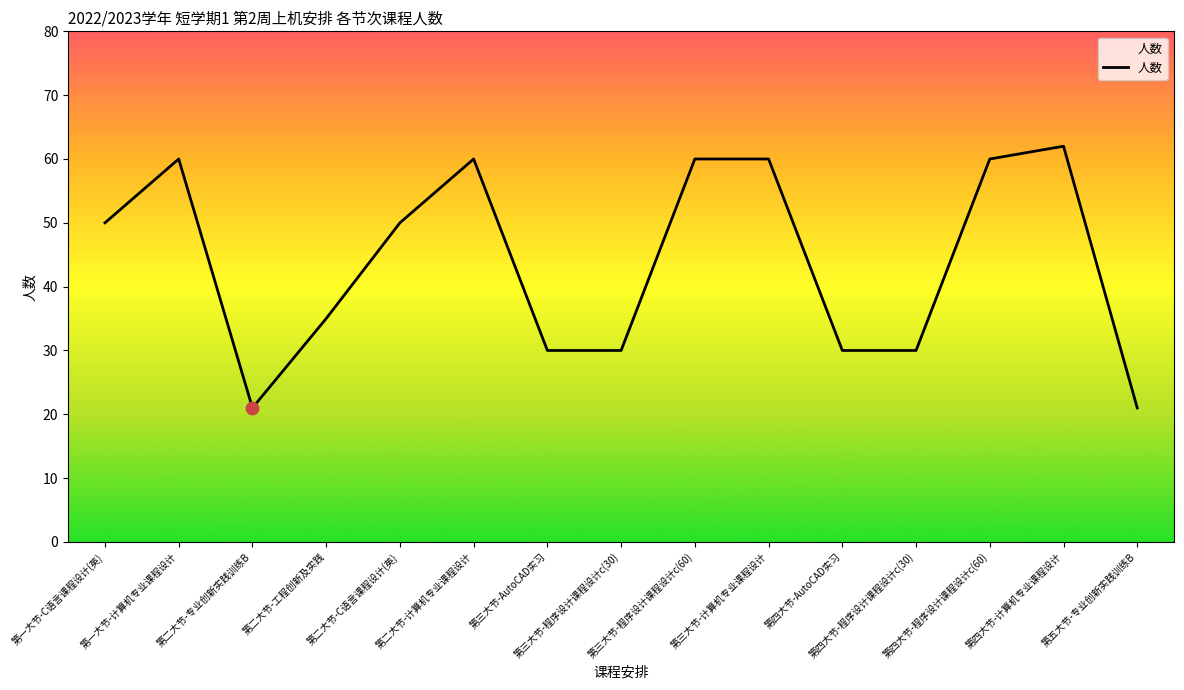

What is the greatest value displayed?

62